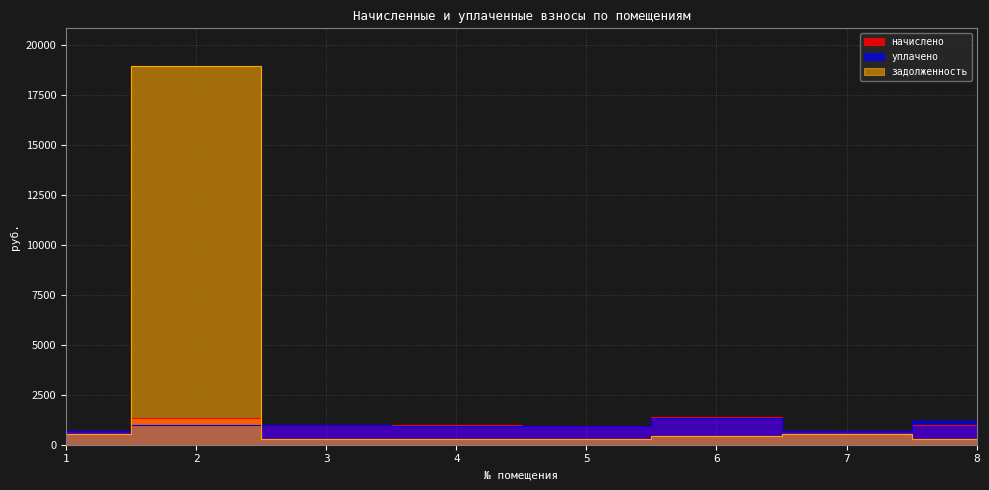

Does the chart display data point markers on the line(s)?

No